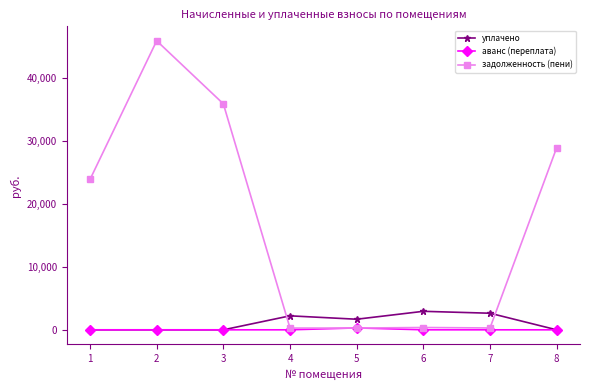

What is the difference between the maximum and minimum values in the задолженность (пени) series?

45686.9